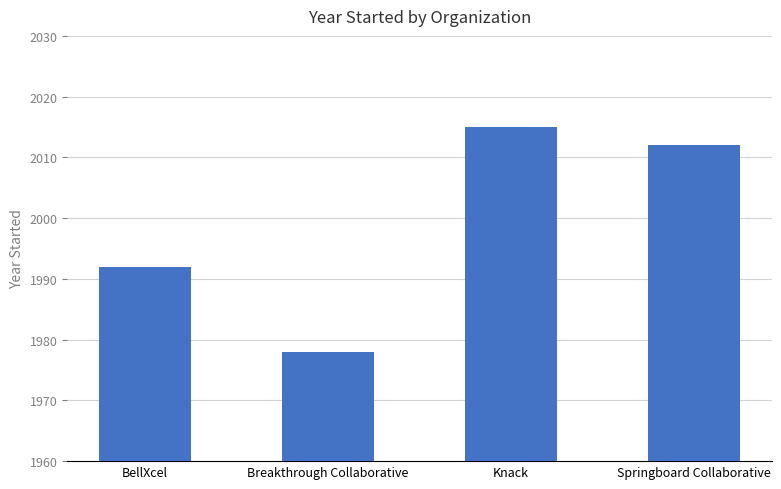

Approximately how many times larger is the value at BellXcel compared to Breakthrough Collaborative?

1.0